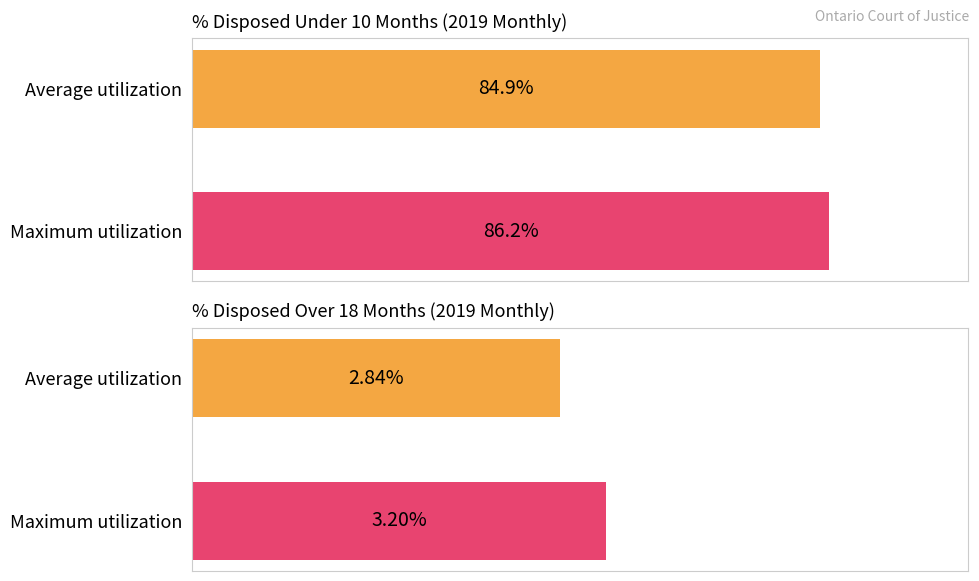

Rank the series by their average value, from highest to lowest.

% Disposed Under 10 Months, % Disposed Over 18 Months